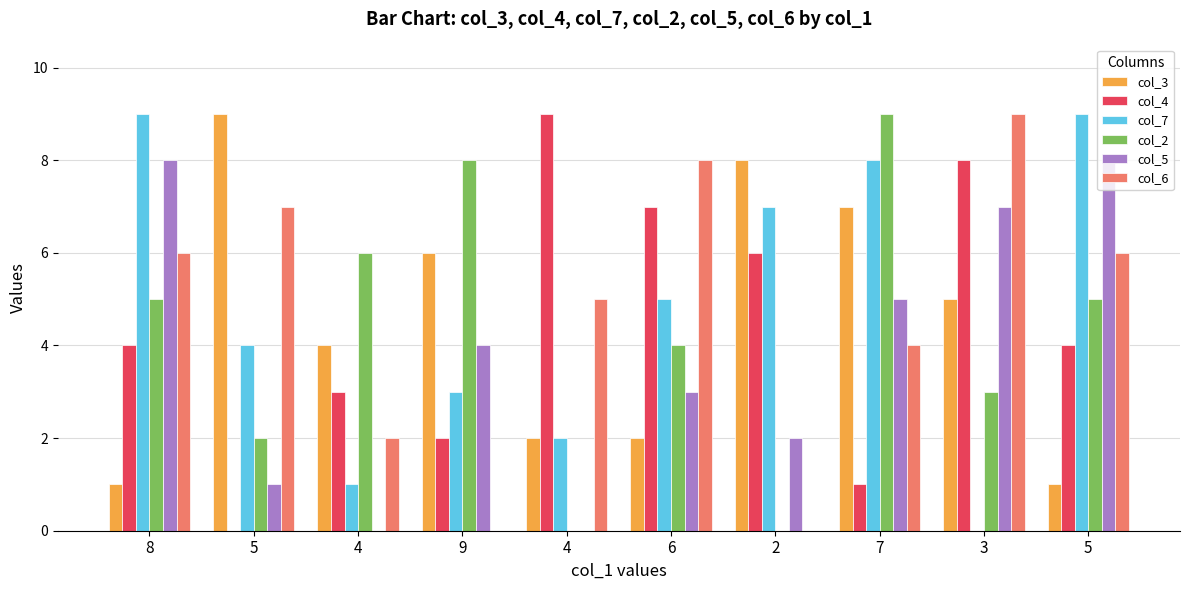

Are the bars grouped side by side (vs. stacked)?

Yes